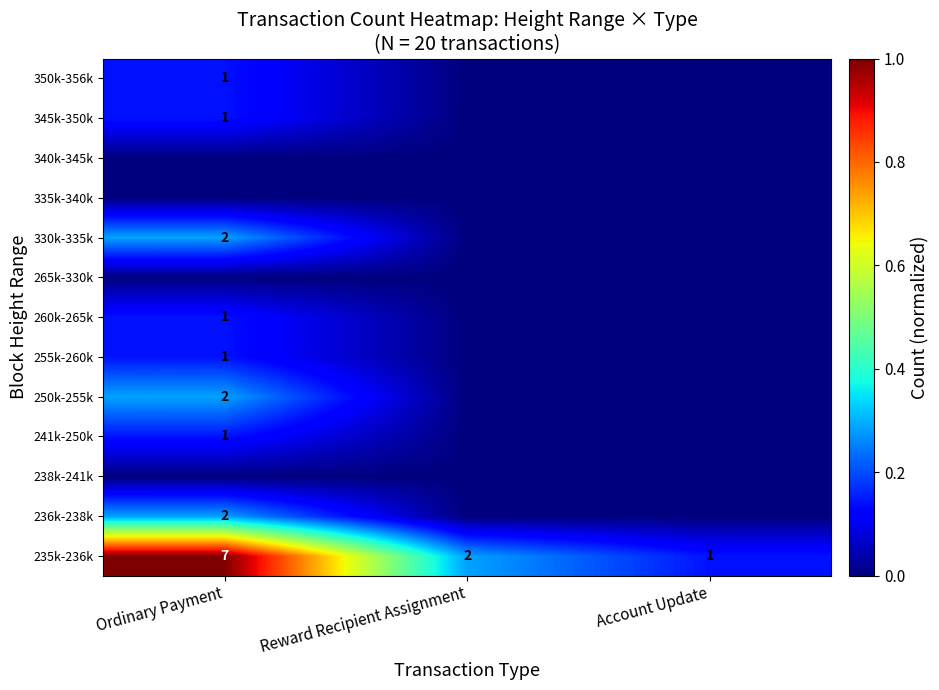

The value of 235k-236k at Reward Recipient Assignment is 2. True or false?

True